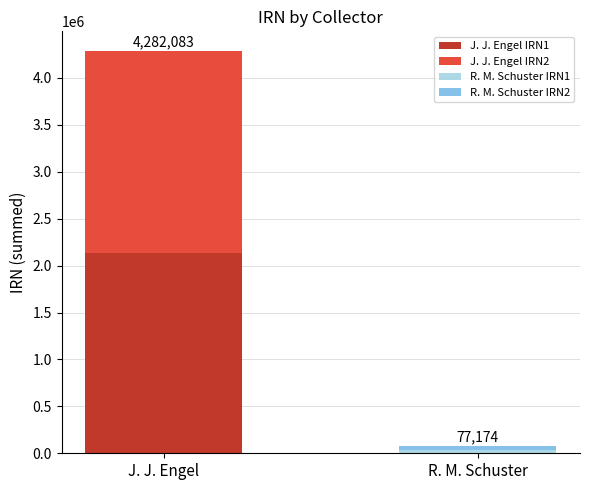

What is the difference between the maximum and minimum values in the R. M. Schuster series?

606